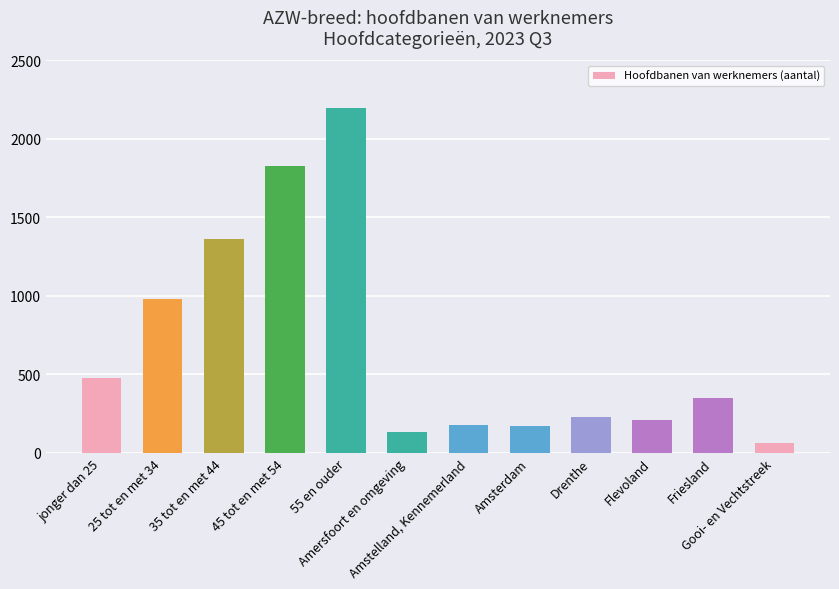

Rank the categories by value from lowest to highest.

Gooi- en Vechtstreek, Amersfoort en omgeving, Amsterdam, Amstelland, Kennemerland, Flevoland, Drenthe, Friesland, jonger dan 25, 25 tot en met 34, 35 tot en met 44, 45 tot en met 54, 55 en ouder